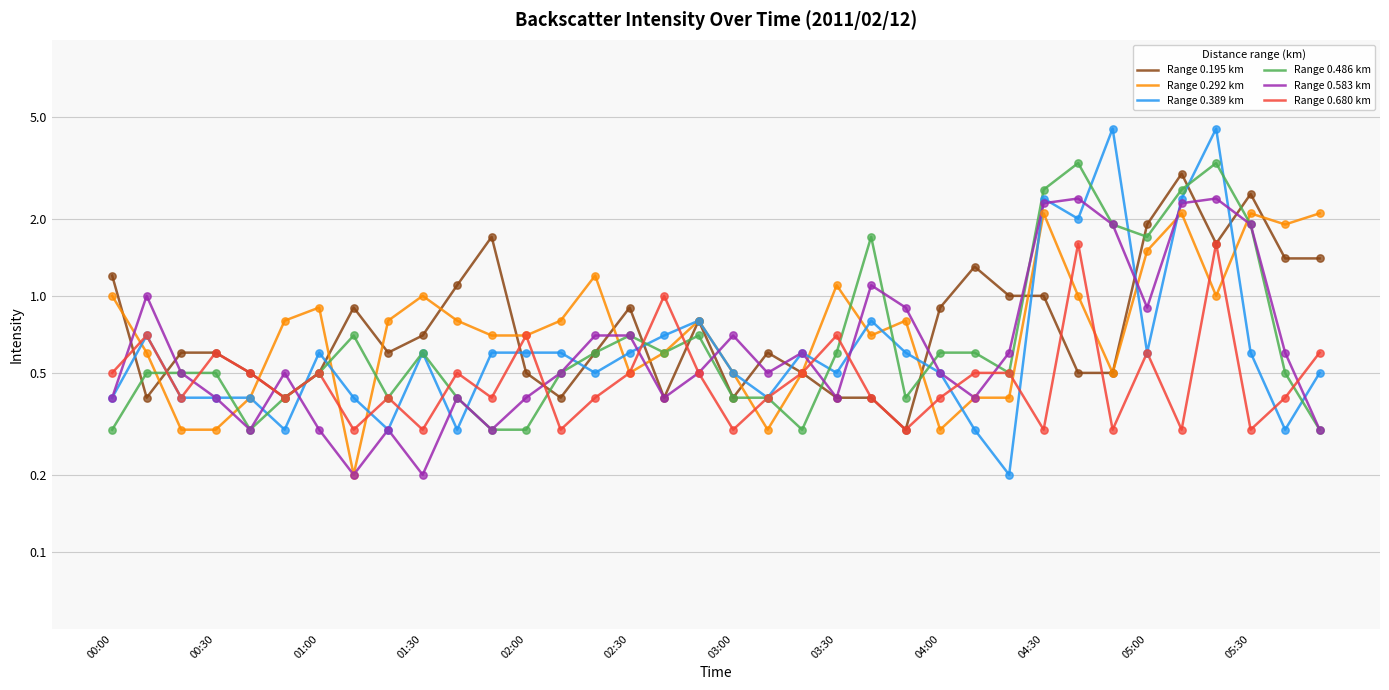

Which series reaches the maximum Y coordinate?

Range 0.389 km